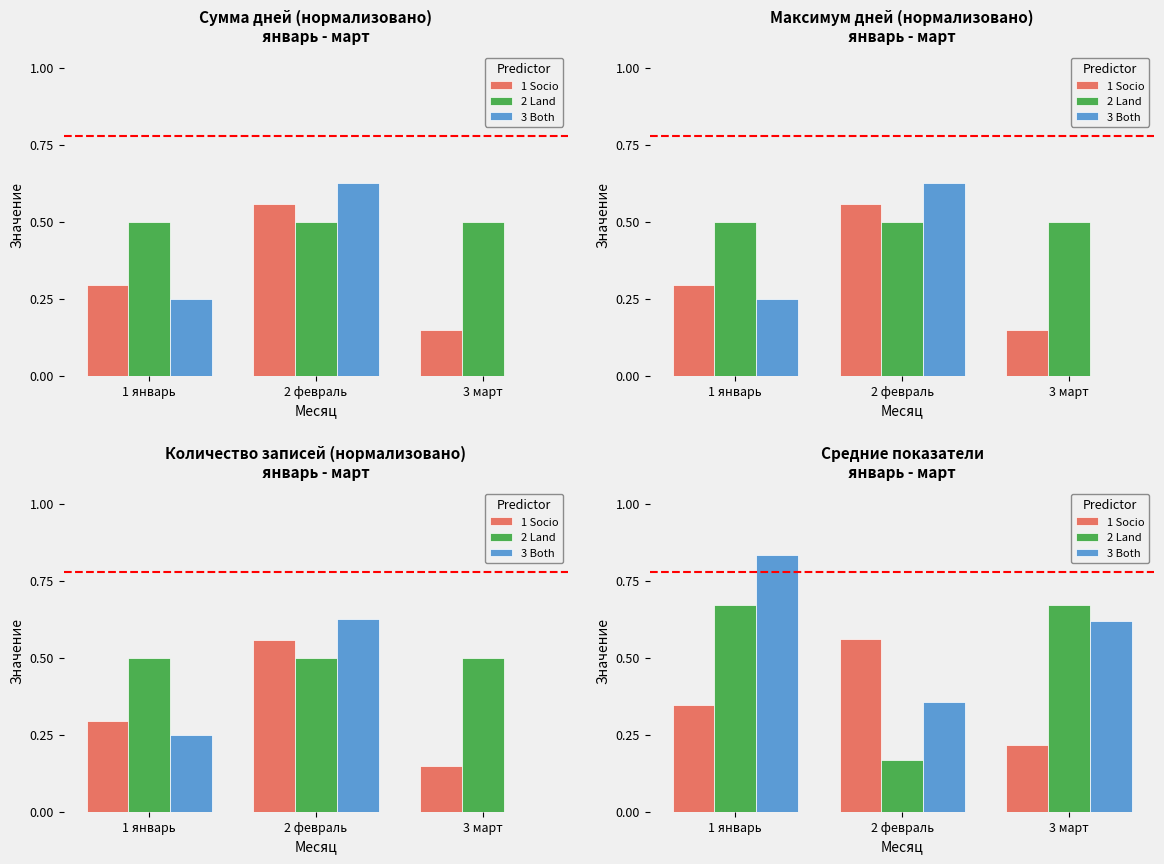

Is the value of 1 Socio at 1 январь greater than the value of 3 Both at 3 март?

No